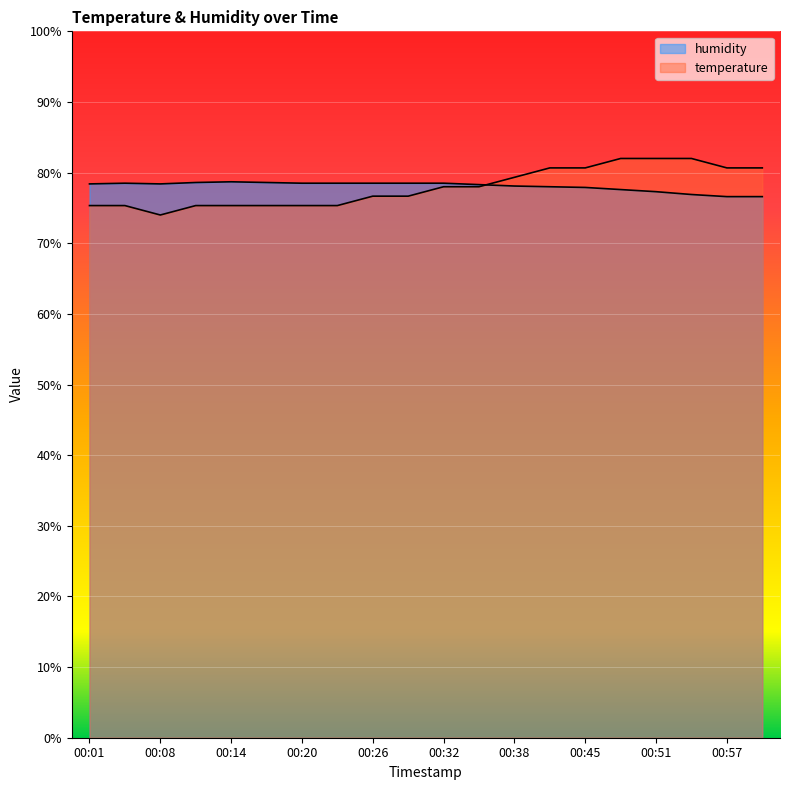

Is it true that temperature equals 43.0 at 00:20?

False